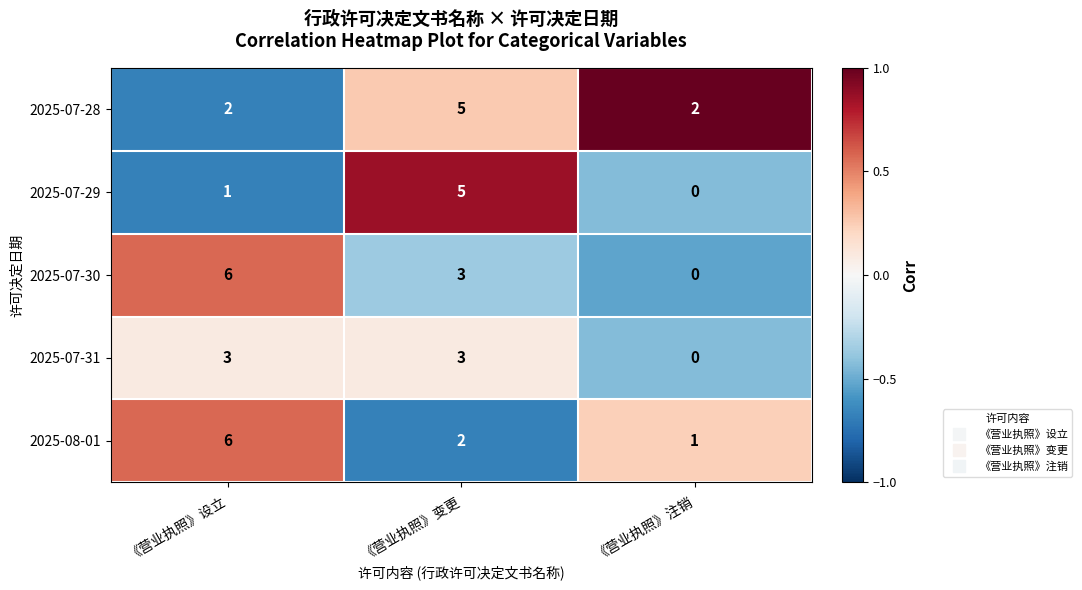

Reading right to left, list all the values displayed in this chart.

2025-07-28: 《营业执照》注销=2	《营业执照》变更=5	《营业执照》设立=2
2025-07-29: 《营业执照》注销=0	《营业执照》变更=5	《营业执照》设立=1
2025-07-30: 《营业执照》注销=0	《营业执照》变更=3	《营业执照》设立=6
2025-07-31: 《营业执照》注销=0	《营业执照》变更=3	《营业执照》设立=3
2025-08-01: 《营业执照》注销=1	《营业执照》变更=2	《营业执照》设立=6